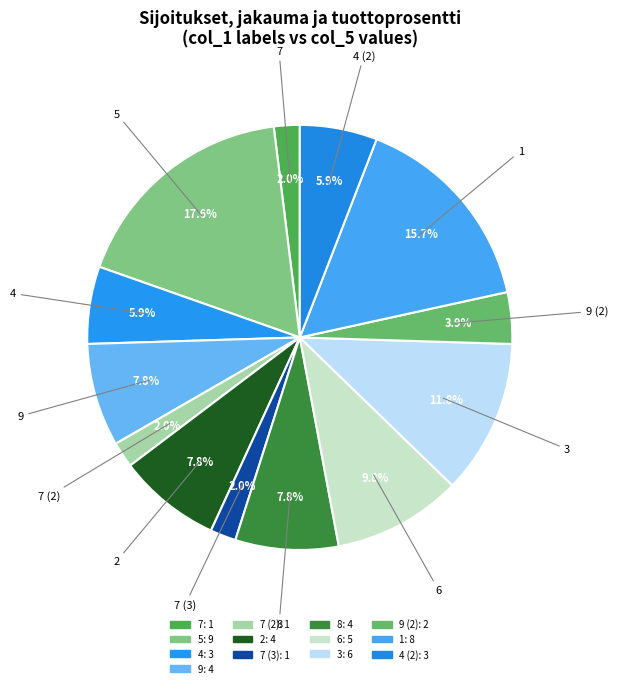

Rank the categories by value from lowest to highest.

7, 7, 7, 9, 4, 4, 9, 2, 8, 6, 3, 1, 5